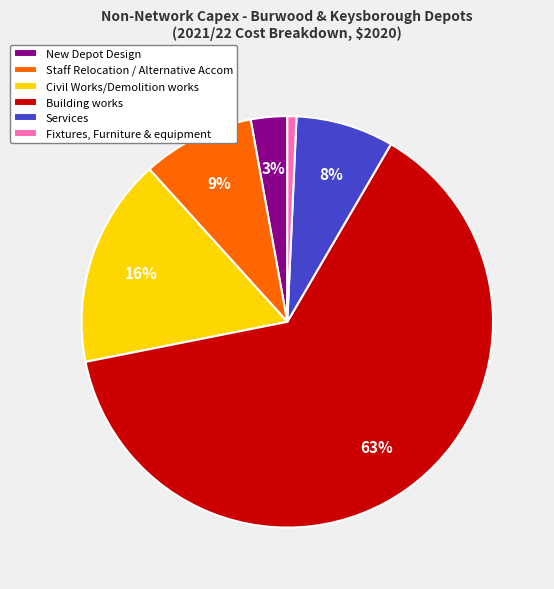

What is the largest slice in the pie chart?

Building works